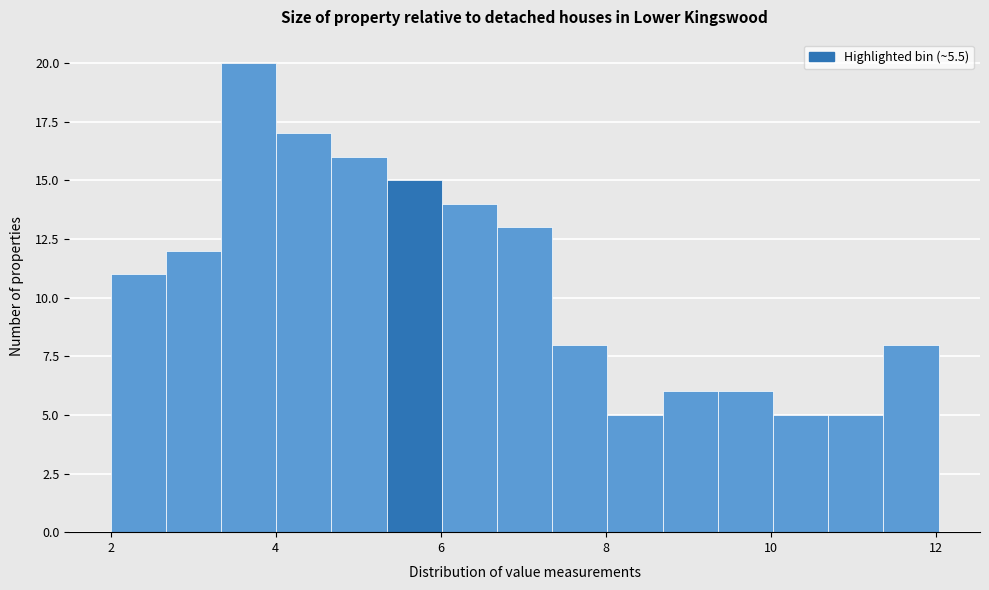

Read against the x-axis, roughly where is the centre of the tallest bar?

3.6